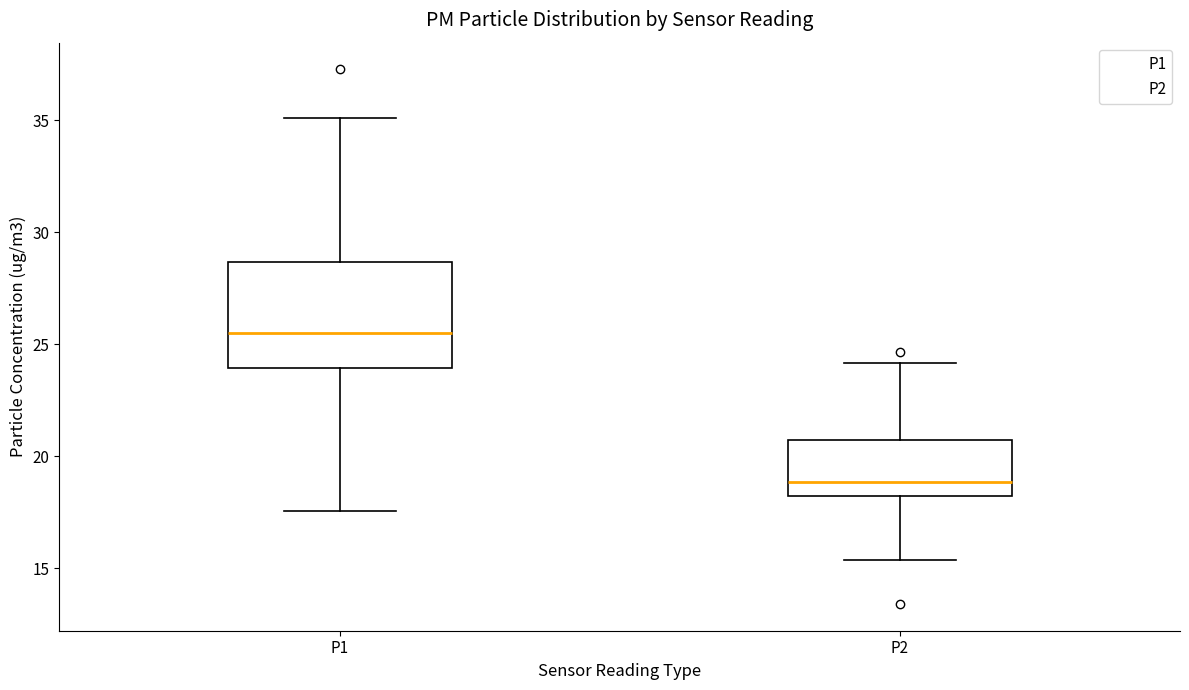

Reading left to right, read every box against the y-axis: the position of its median line, the range the box covers, and the ends of its whiskers. The values are not printed on the chart, so give them approximately, as read against the axis.

P1: median 25.5, box 24.0 to 28.5, whiskers 17.5 to 35.0
P2: median 19.0, box 18.0 to 20.5, whiskers 15.5 to 24.0